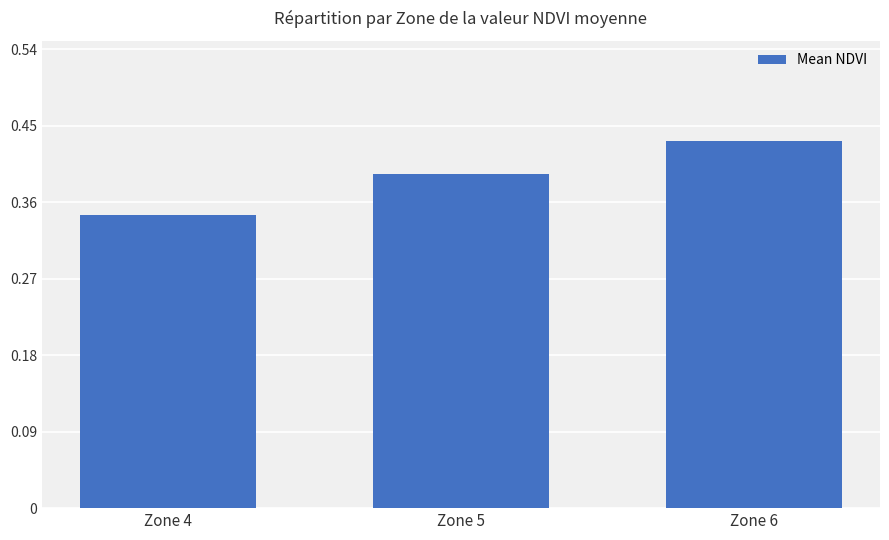

Which category has the lowest value across all series?

Zone 4